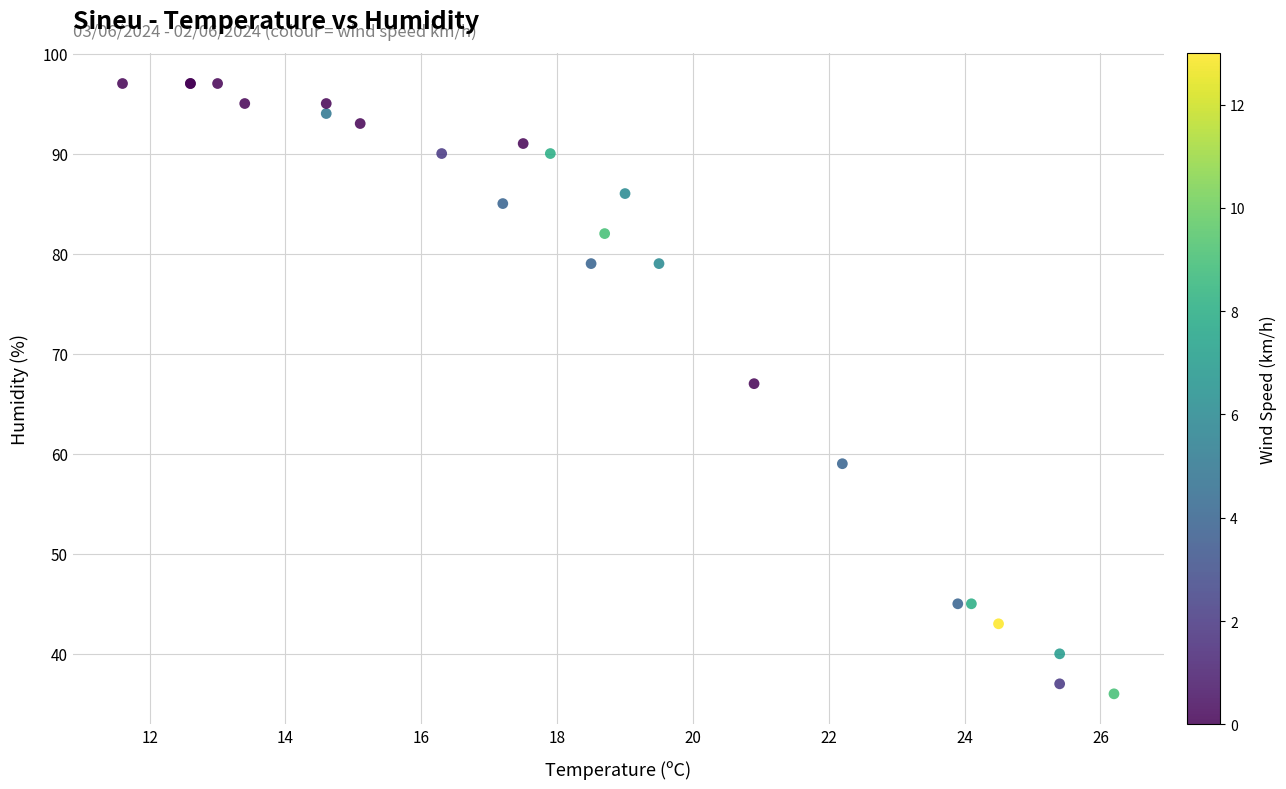

What Y value in the scatter plot is closest to 66?

67